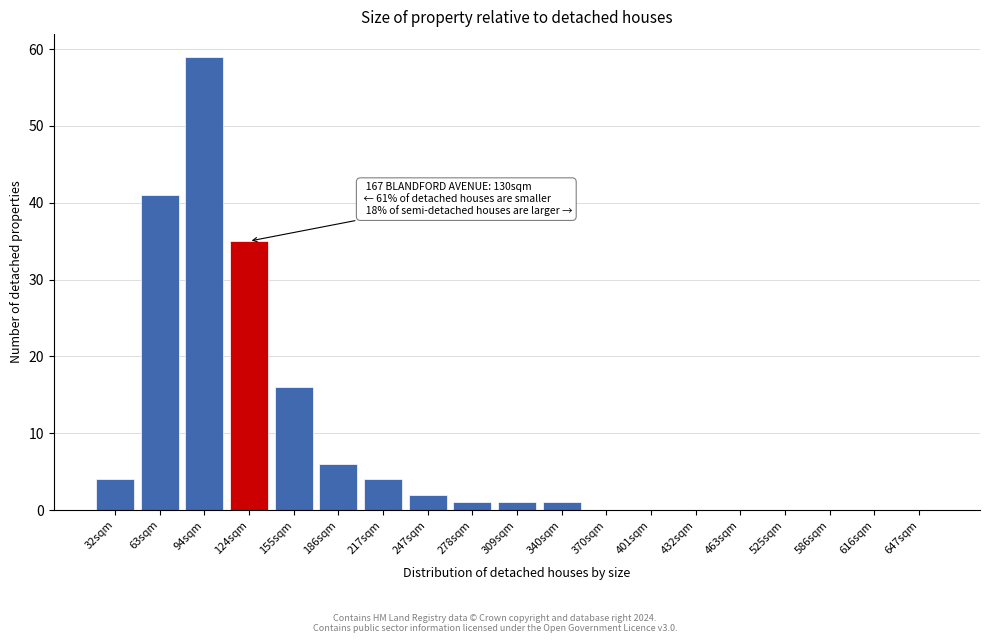

Reading left to right, extract all data points from this chart.

32sqm=4	63sqm=41	94sqm=59	124sqm=35	155sqm=16	186sqm=6	217sqm=4	247sqm=2	278sqm=1	309sqm=1	340sqm=1	370sqm=0	401sqm=0	432sqm=0	463sqm=0	525sqm=0	586sqm=0	616sqm=0	647sqm=0